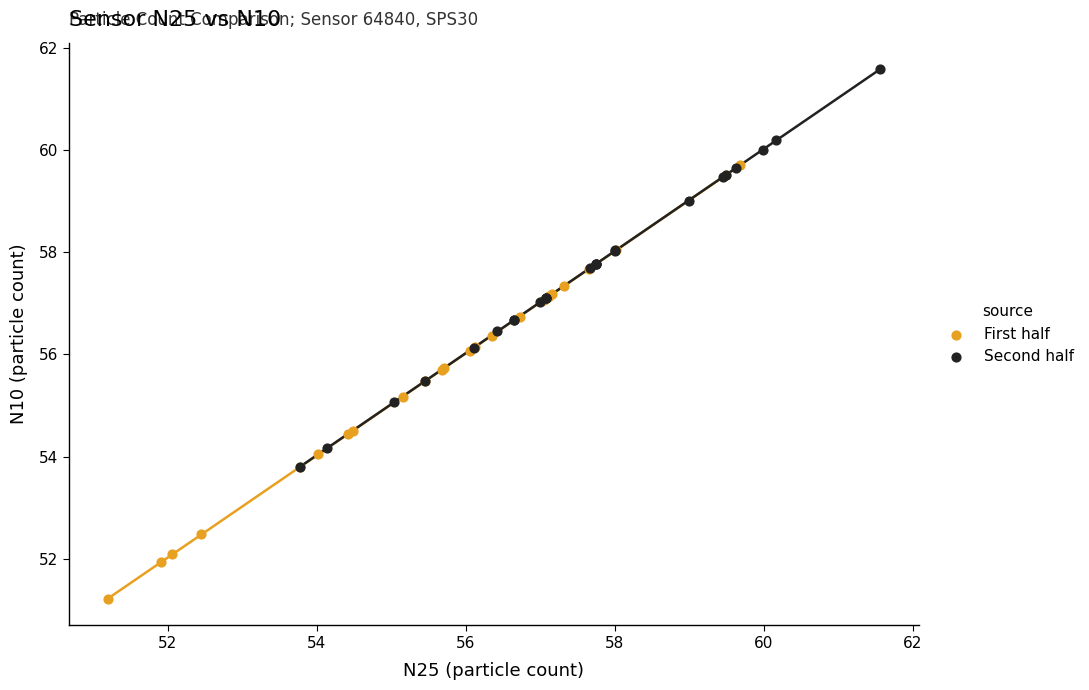

Which series contains the lowest Y value?

First half